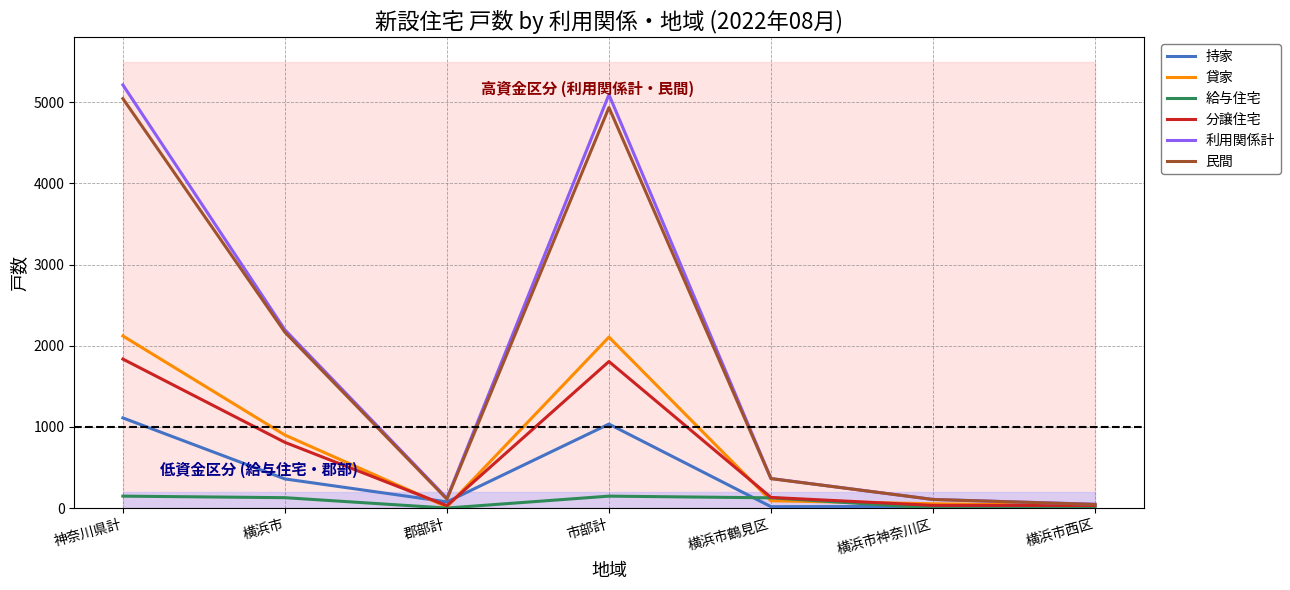

What is the difference between the maximum and minimum values in the 貸家 series?

2107